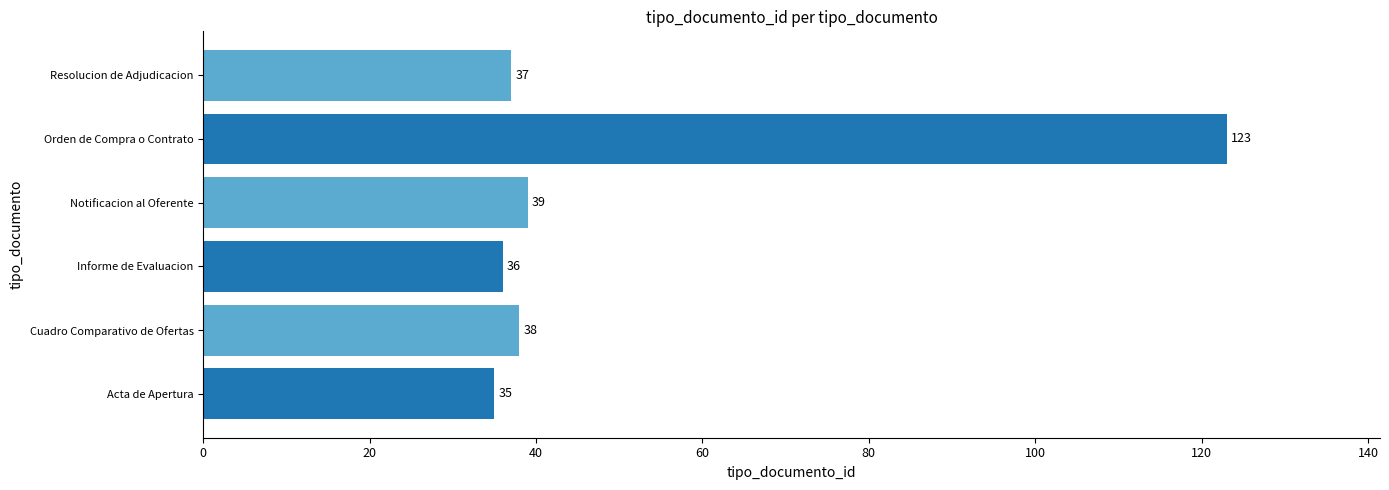

At which label is the value closest to 79?

Notificacion al Oferente